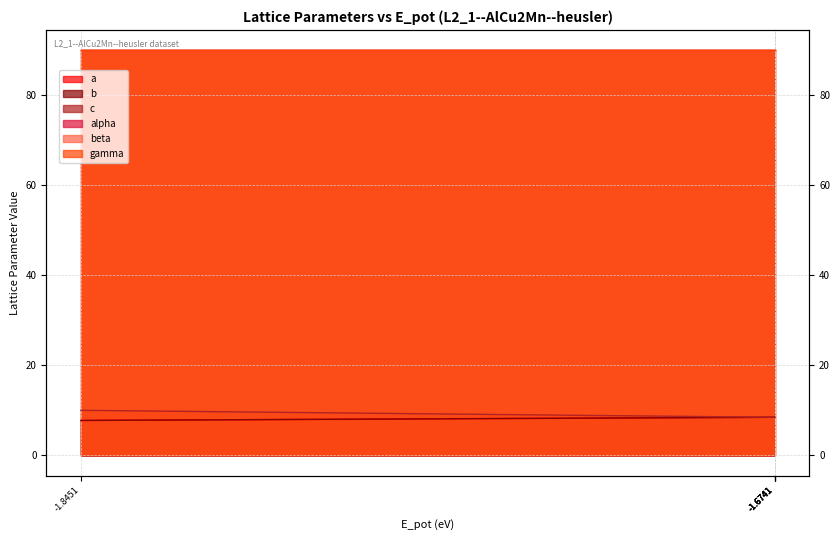

What is the value of the b point at the 1st from the left?

7.8